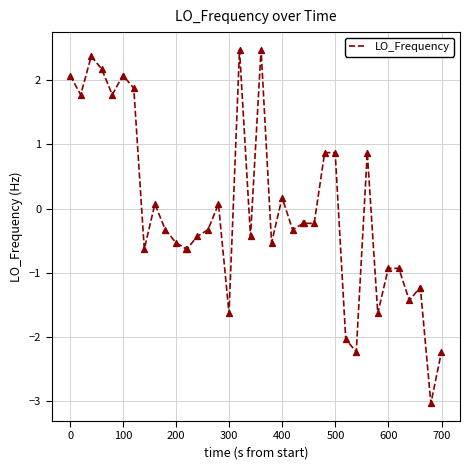

What is the smallest value displayed?

-3.0